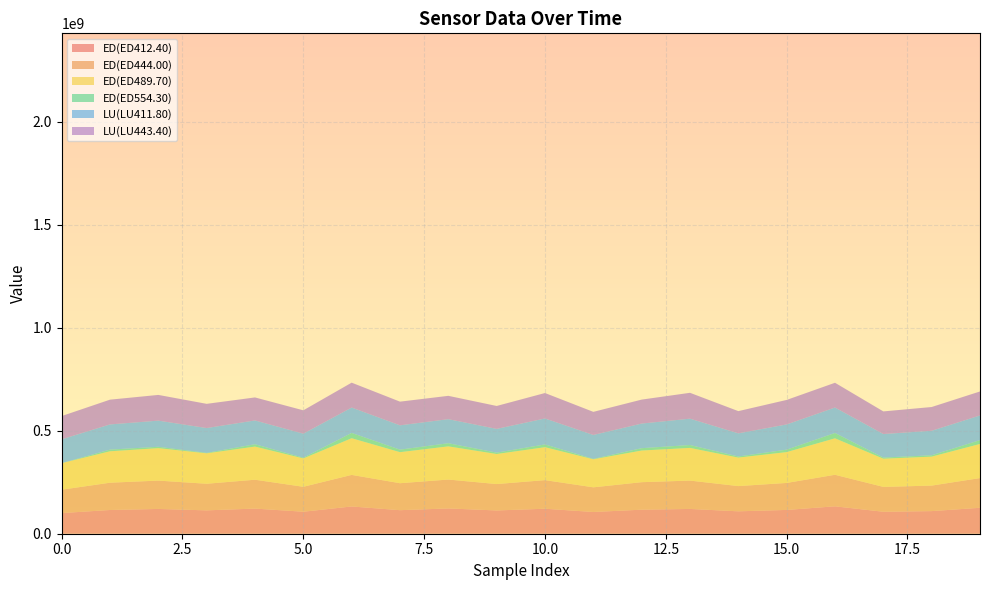

What are all the series names shown in the legend?

ED(ED412.40), ED(ED444.00), ED(ED489.70), ED(ED554.30), LU(LU411.80), LU(LU443.40)